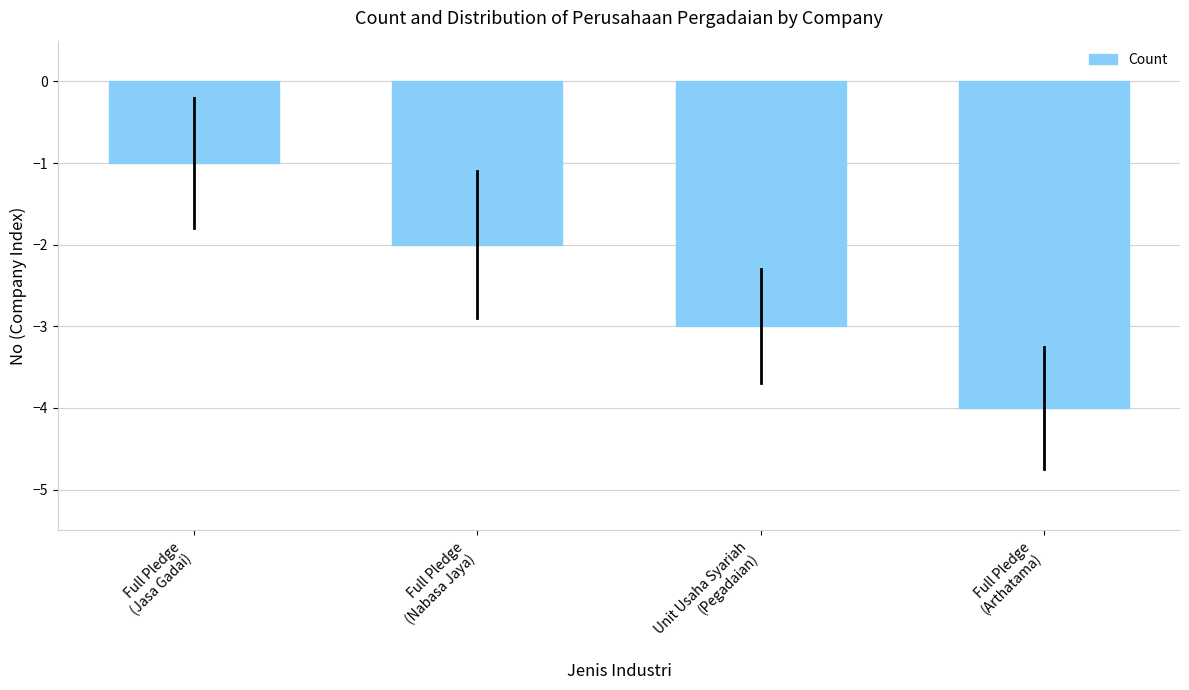

The value at Full Pledge
(Arthatama) is -2. True or false?

False